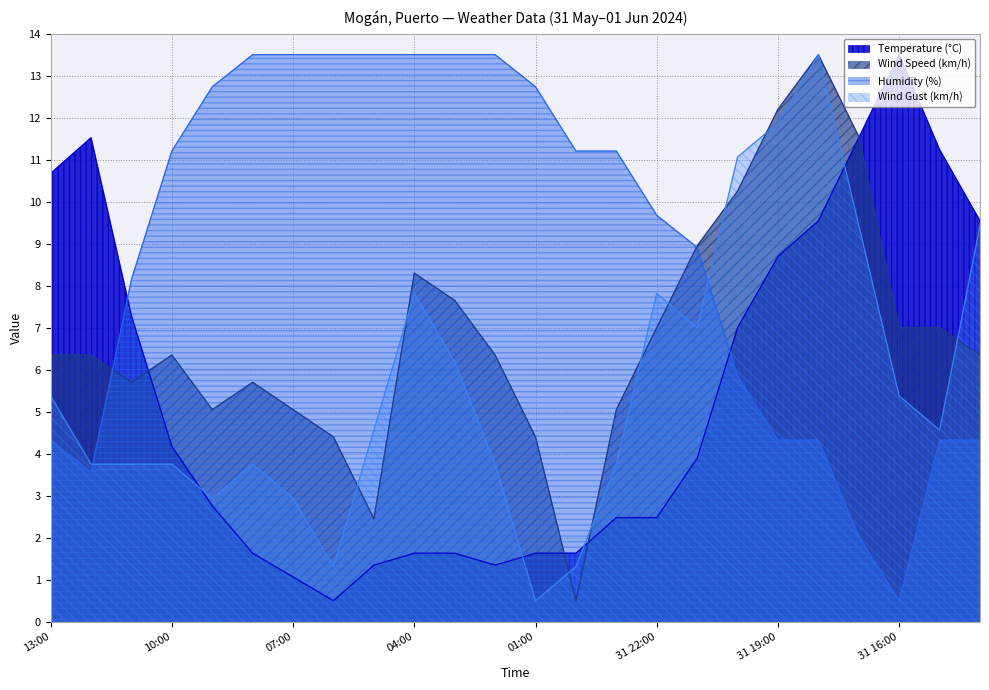

True or false: Humidity (%) has more than 1 points higher than both neighbors.

False